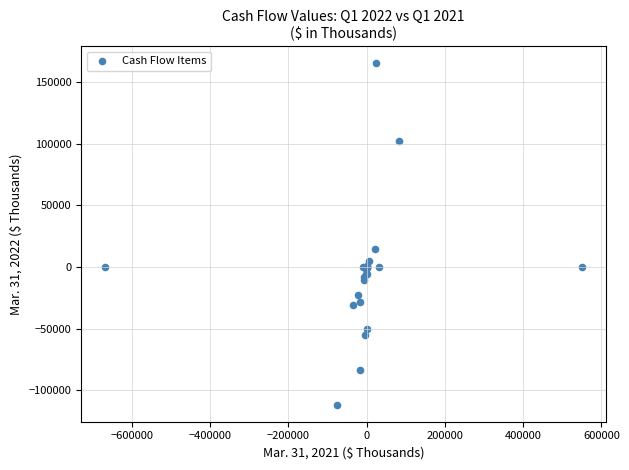

What Y value in the scatter plot is closest to 26653?

14394